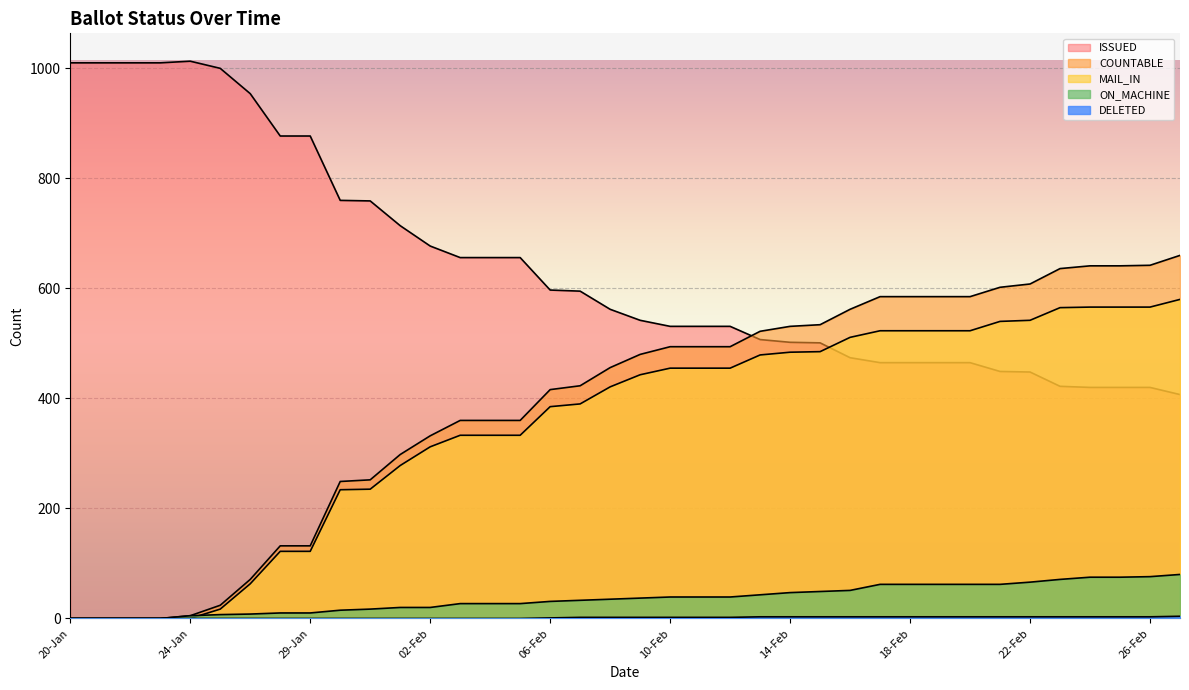

How many lines are shown in the chart?

5